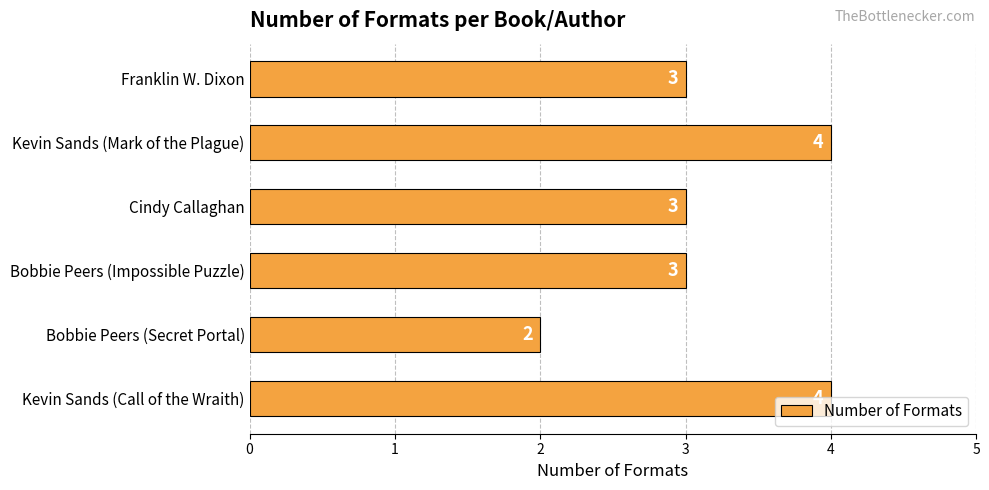

Does the chart contain stacked bars?

No